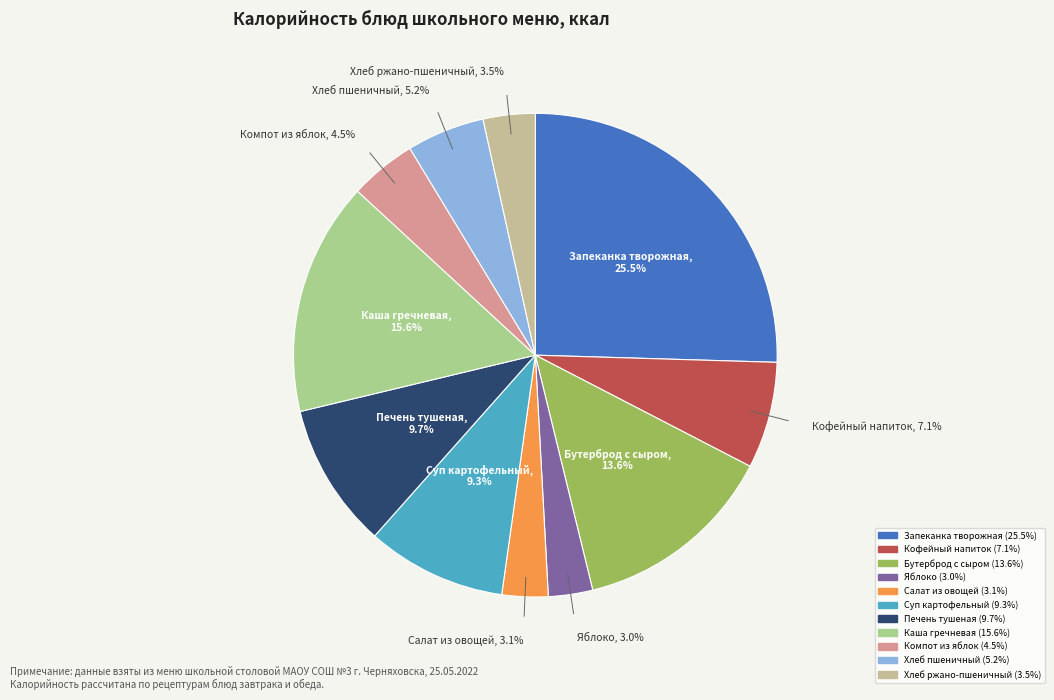

How many segments does this pie chart have?

11